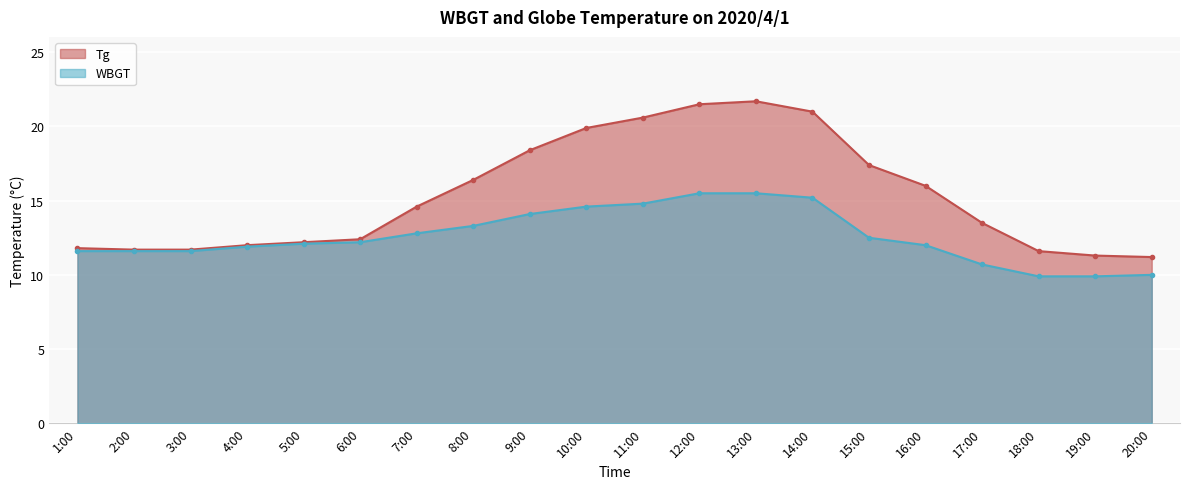

Which series has the widest spread of values?

Tg